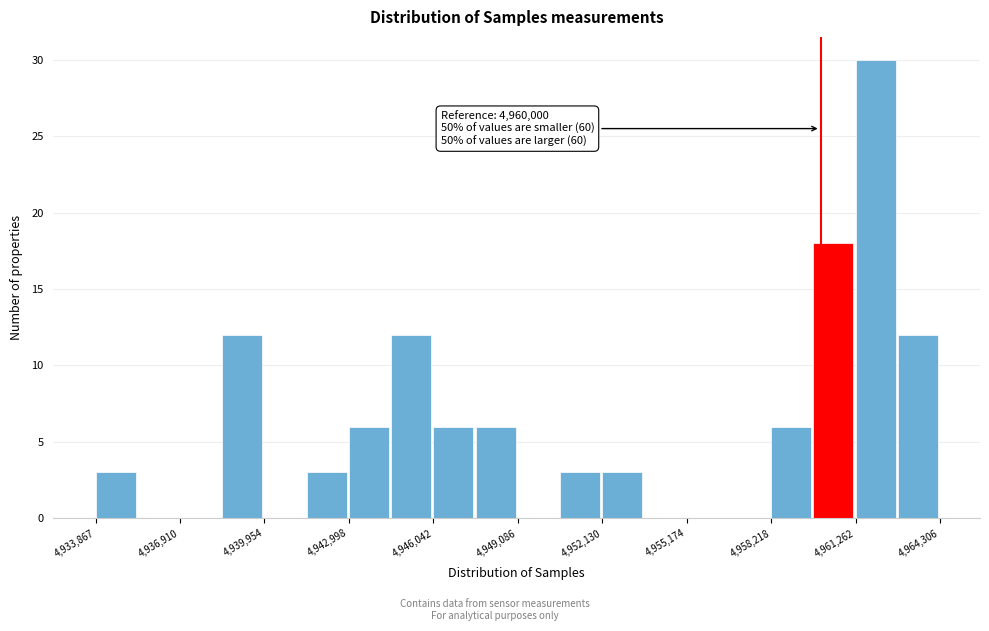

Around what value on the x-axis is the tallest bar? Give the approximate position of its centre, as read against the axis.

4962000